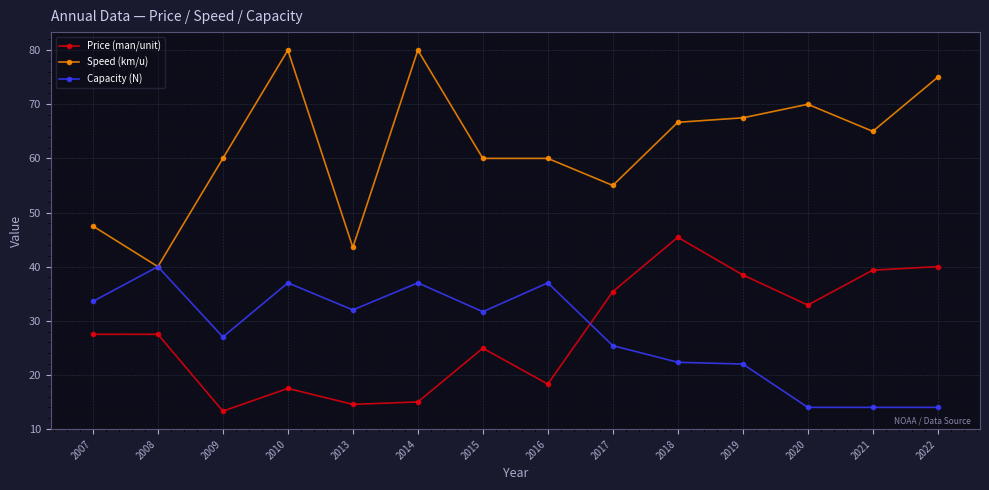

What is the total value across all series at 2018?

134.4